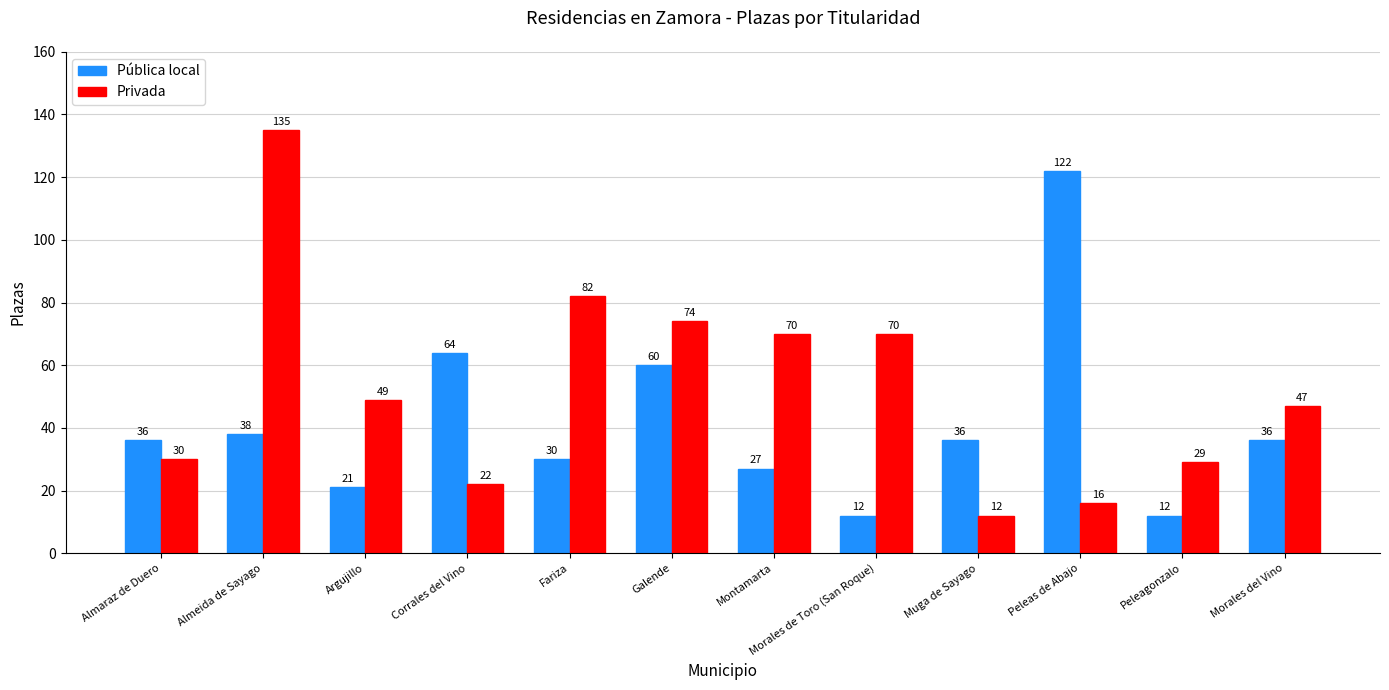

Reading left to right, list all the values displayed in this chart.

Pública local: Almaraz de Duero=36	Almeida de Sayago=38	Argujillo=21	Corrales del Vino=64	Fariza=30	Galende=60	Montamarta=27	Morales de Toro (San Roque)=12	Muga de Sayago=36	Peleas de Abajo=122	Peleagonzalo=12	Morales del Vino=36
Privada: Almaraz de Duero=30	Almeida de Sayago=135	Argujillo=49	Corrales del Vino=22	Fariza=82	Galende=74	Montamarta=70	Morales de Toro (San Roque)=70	Muga de Sayago=12	Peleas de Abajo=16	Peleagonzalo=29	Morales del Vino=47